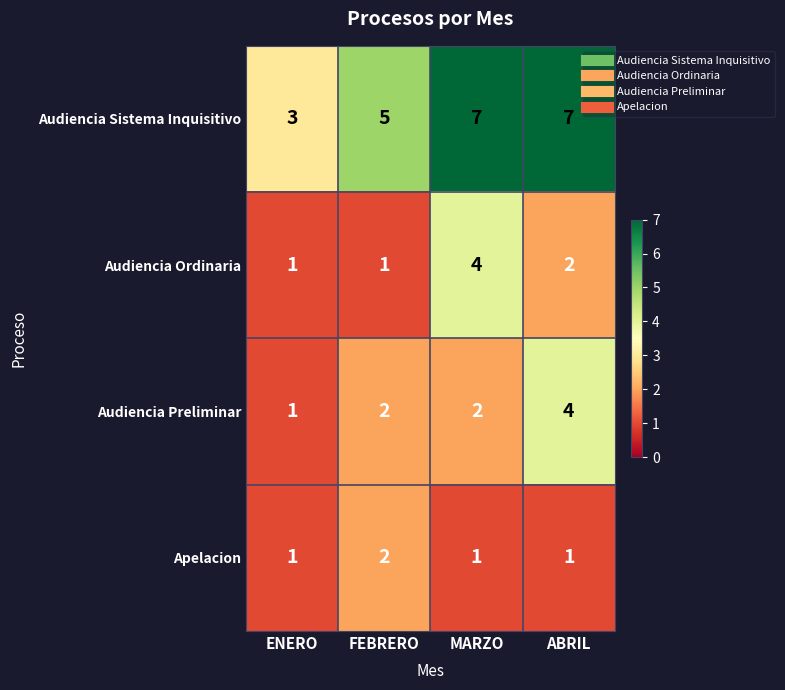

What is the spread (max minus min) of values at MARZO?

6